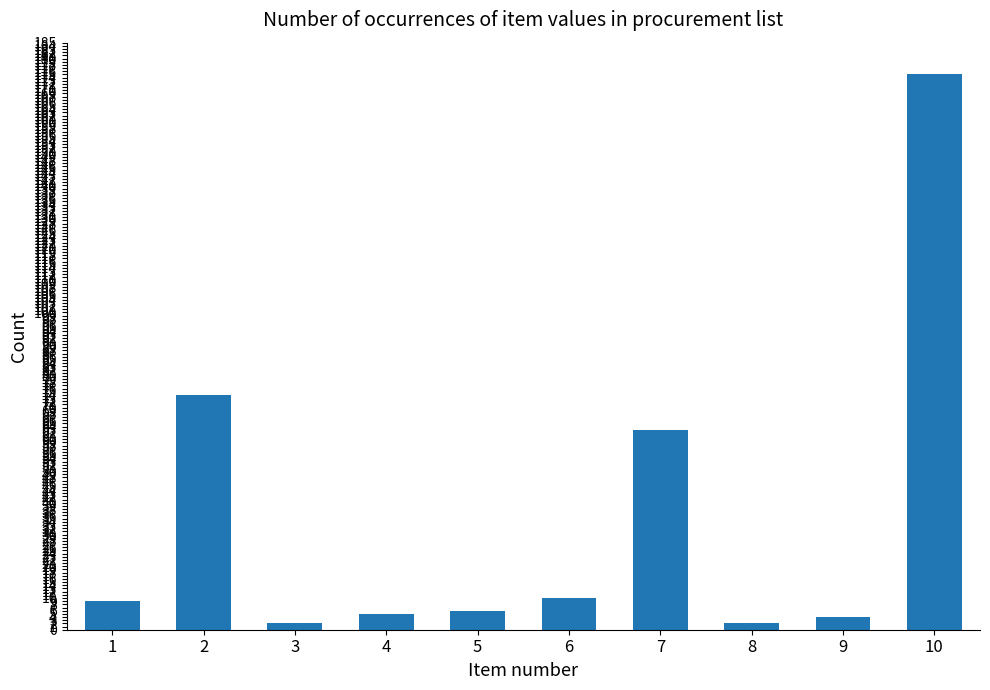

What is the sum of the values at 1 and 9?

13